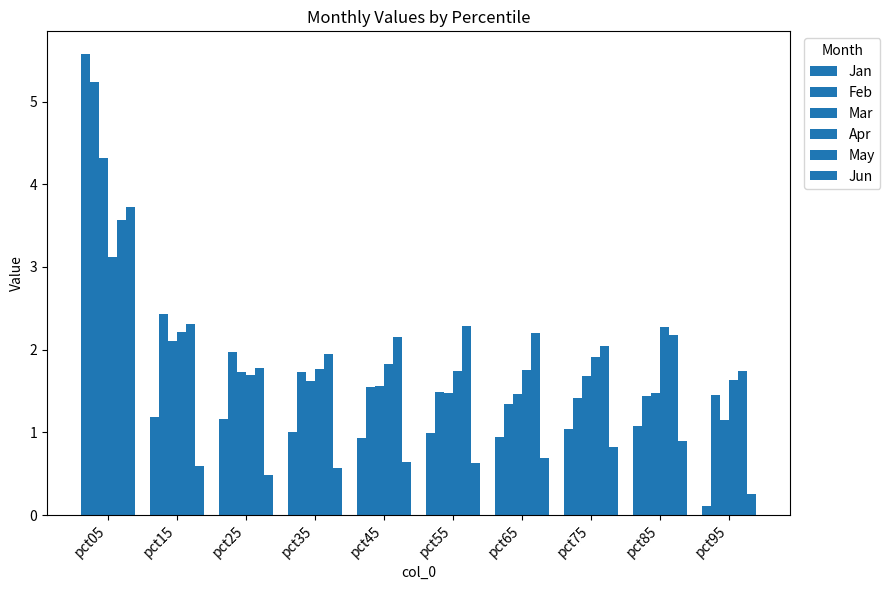

How many categories are shown in the chart?

10